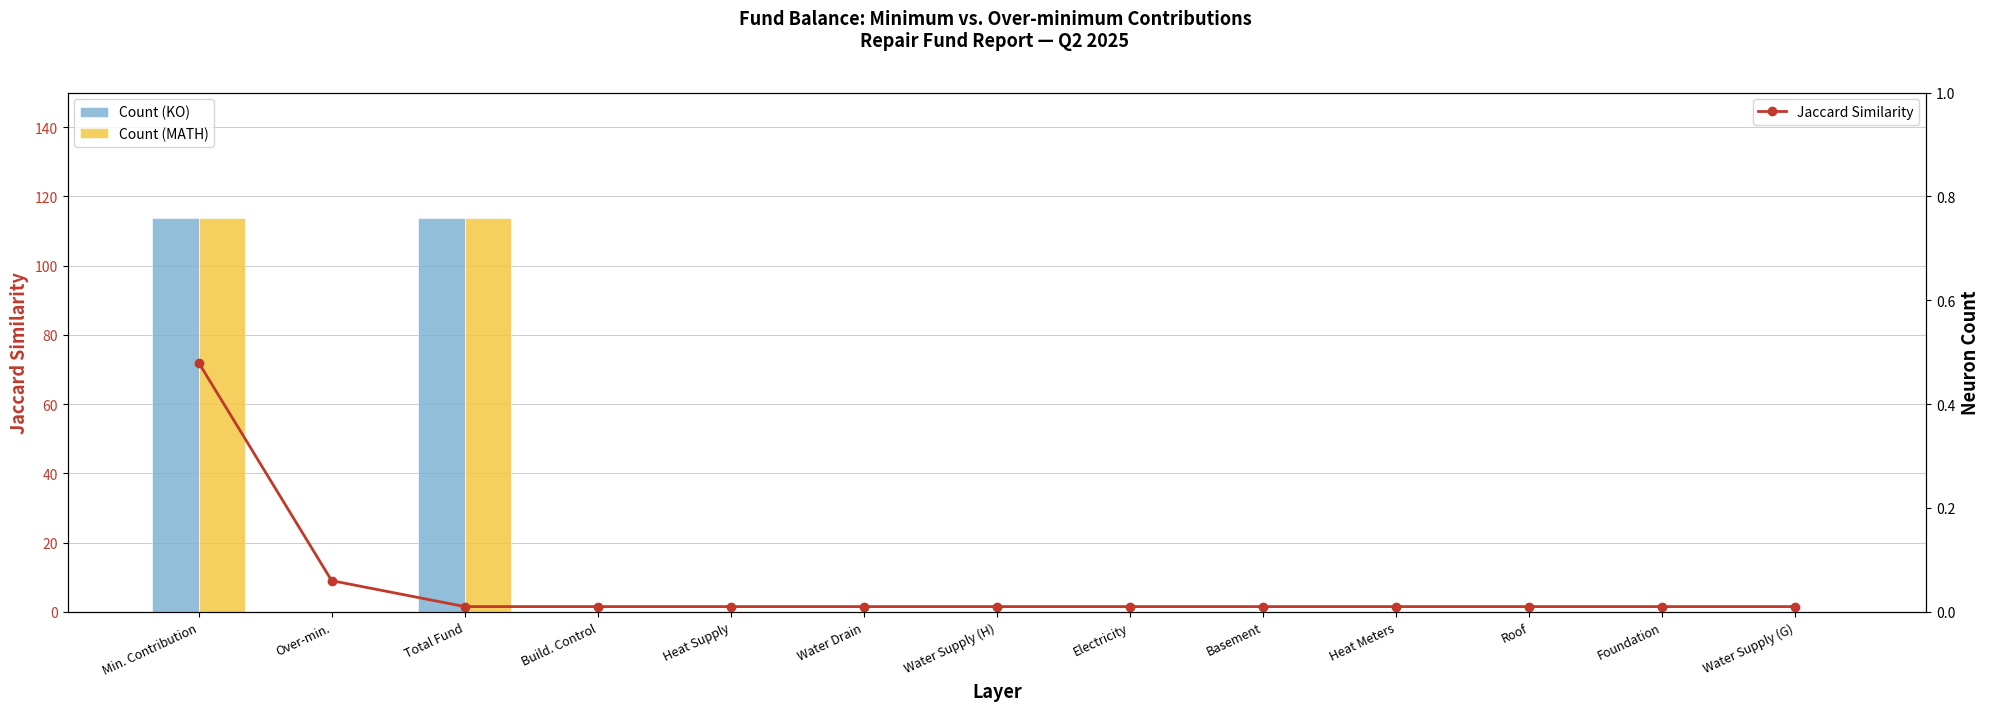

At which category is the sum across all series the highest?

Min. Contribution